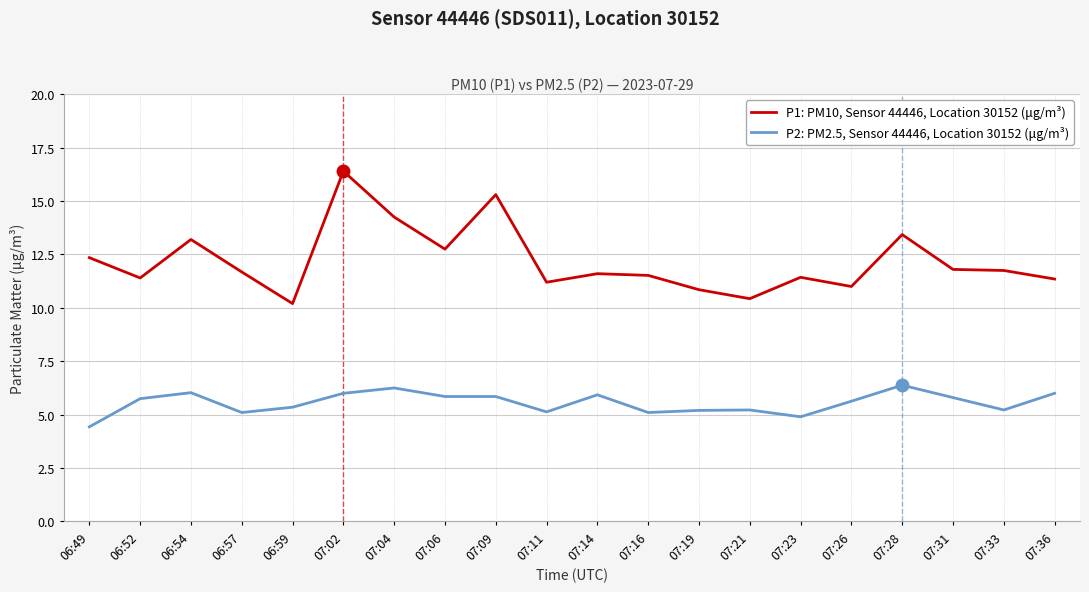

What is the maximum value shown in the chart?

16.4